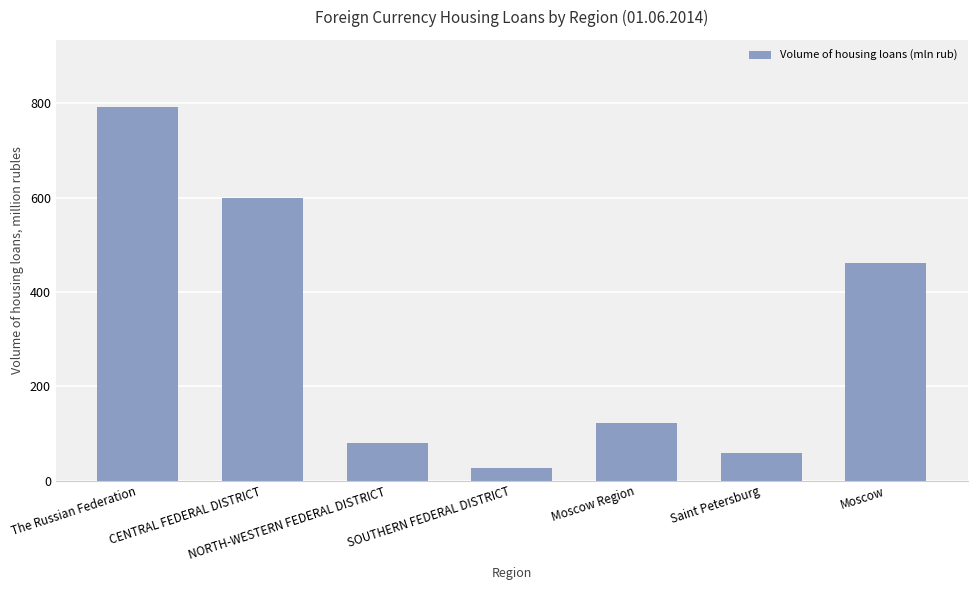

What is the change in value from NORTH-WESTERN FEDERAL DISTRICT to Moscow Region?

+43